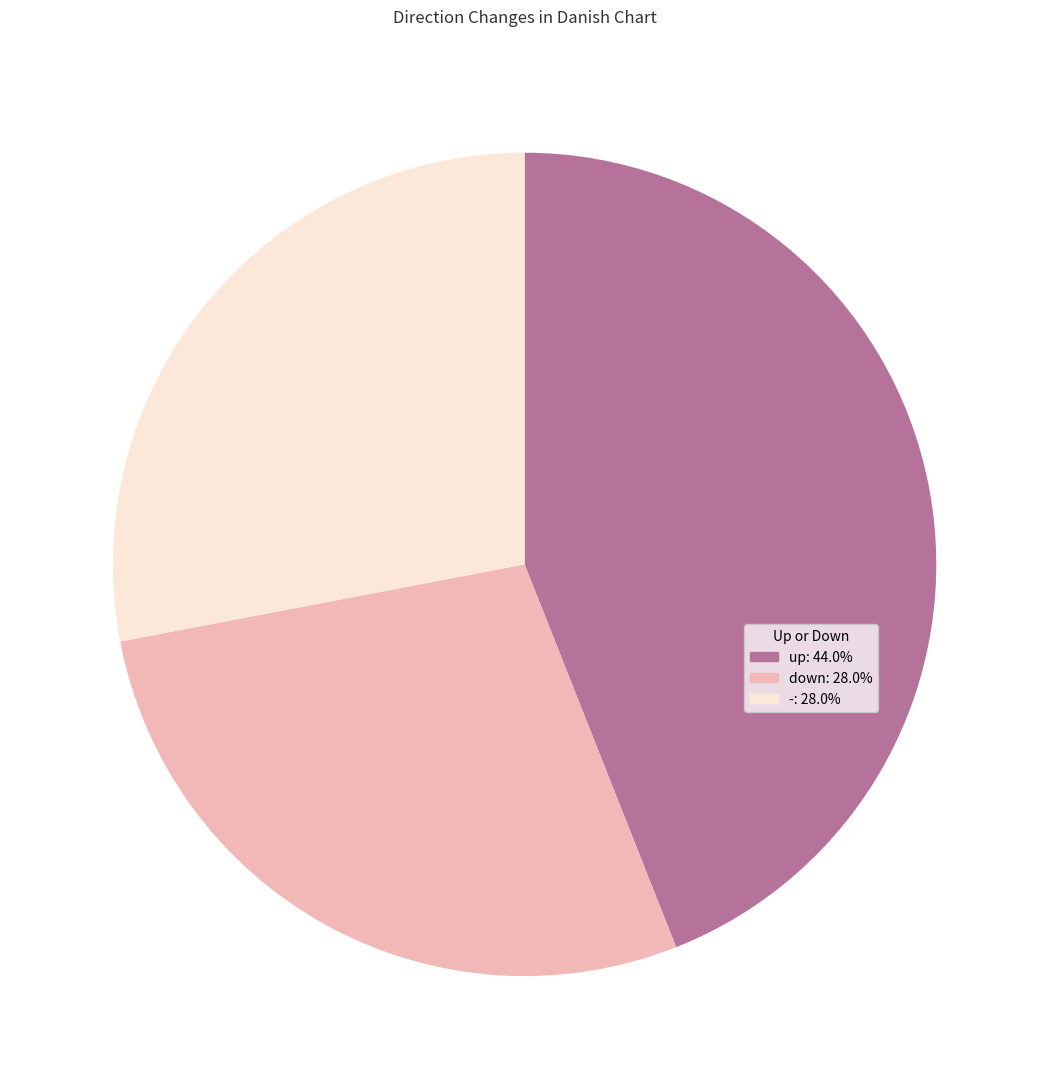

The - slice represents 28% of the pie. True or false?

True